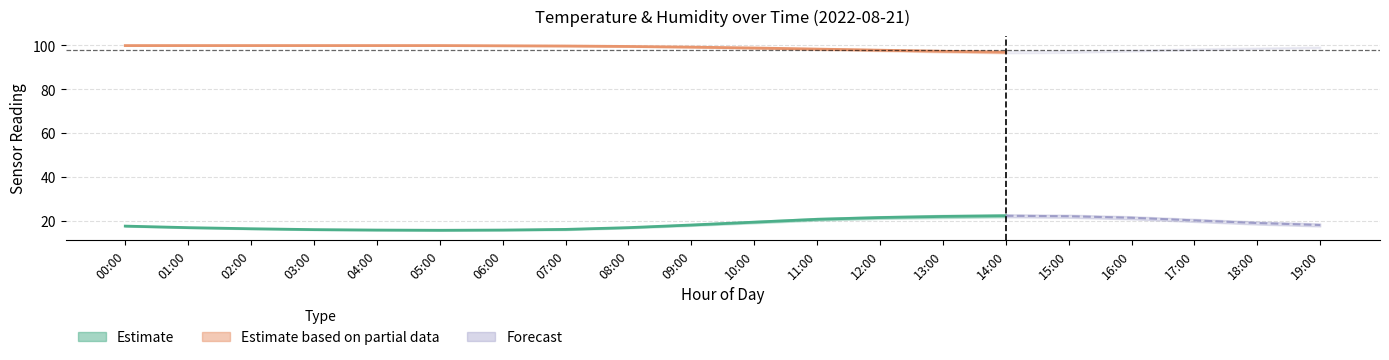

What is the label of the 12th point from the left?

11:00